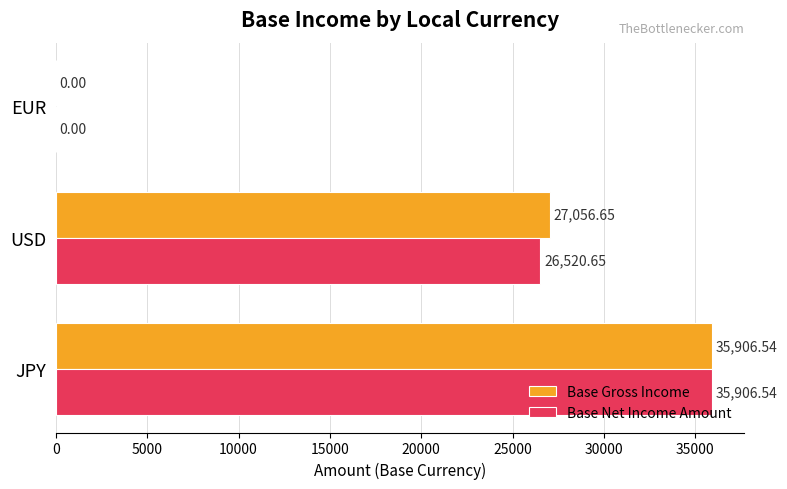

What is the sum of the Base Gross Income values at USD and JPY?

62963.2